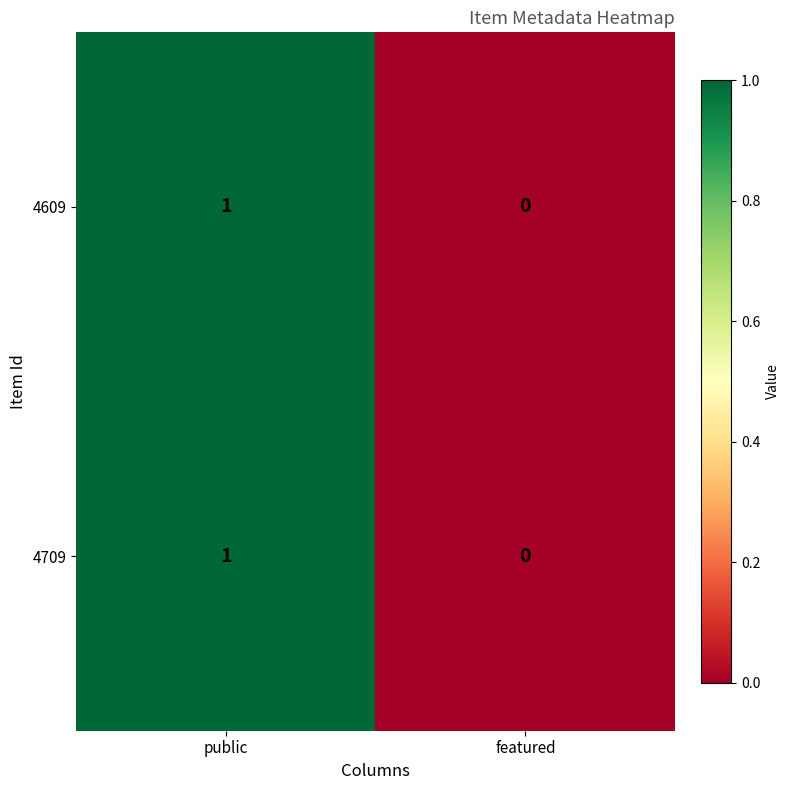

Is it true that 4609 equals 1 at public?

True